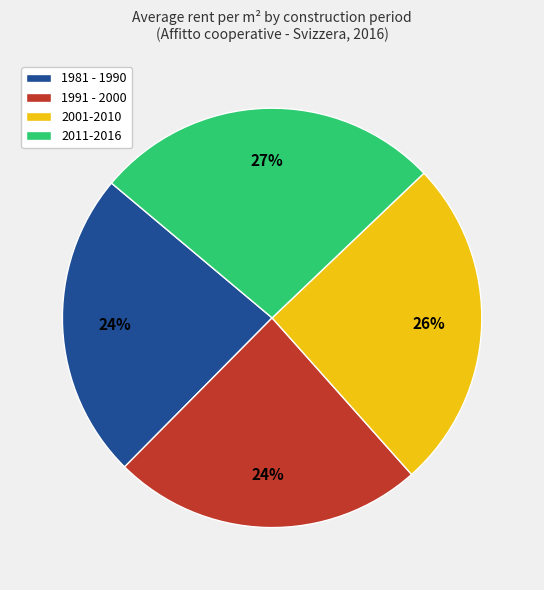

What is the largest slice in the pie chart?

2011-2016